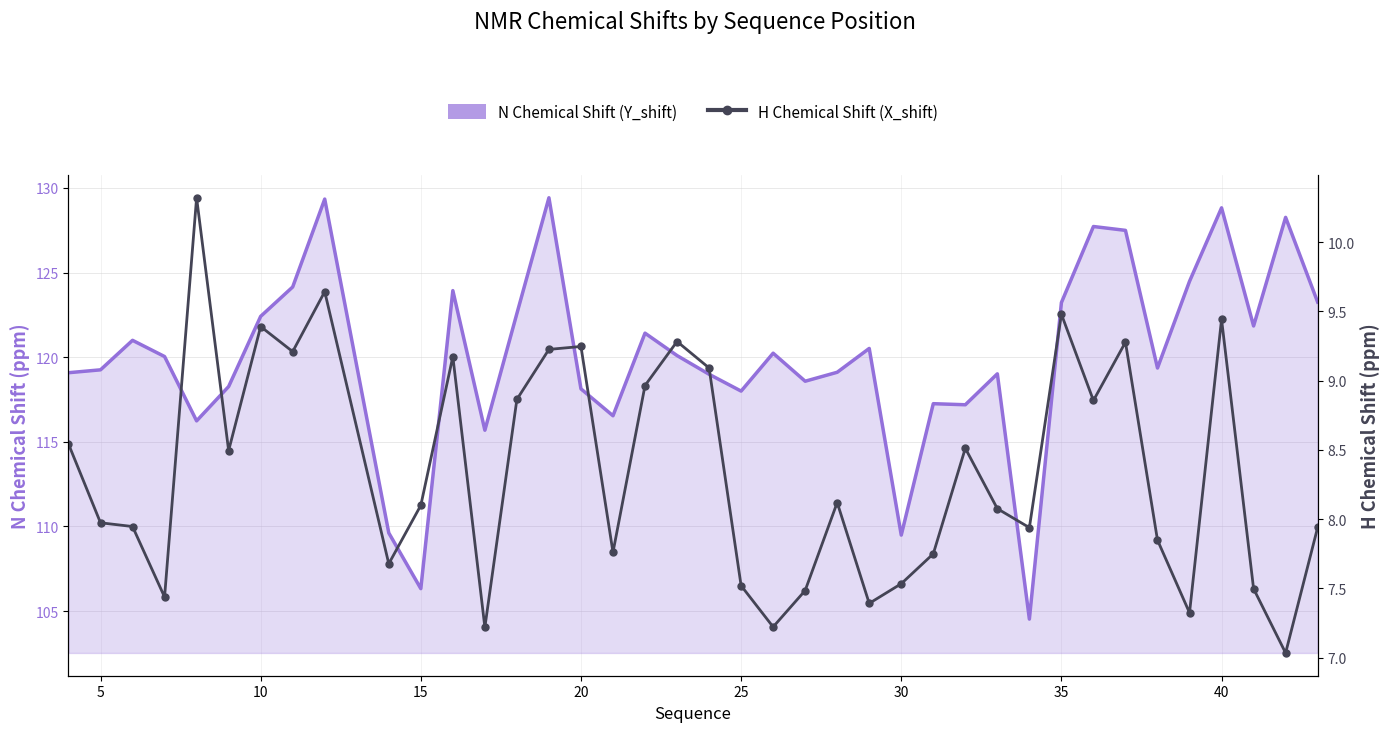

The value of N Chemical Shift (Y_shift) at 21 is 83.3. True or false?

False